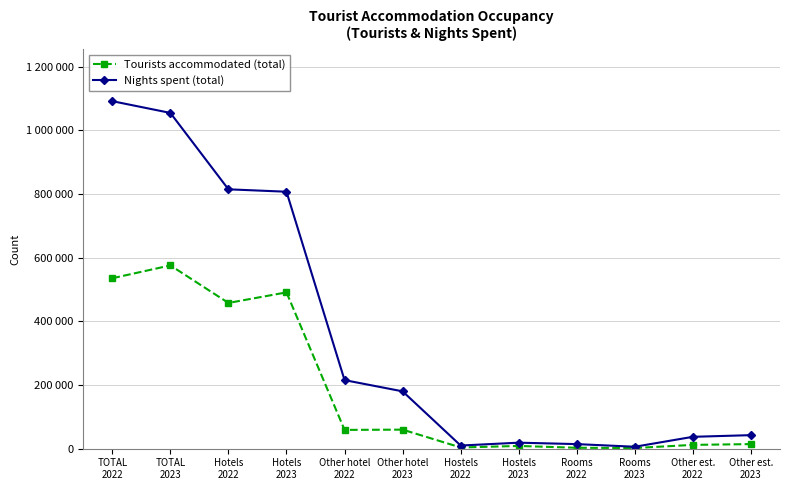

Read the Nights spent (total) value at Hotels
2023, to the nearest 50.

807050